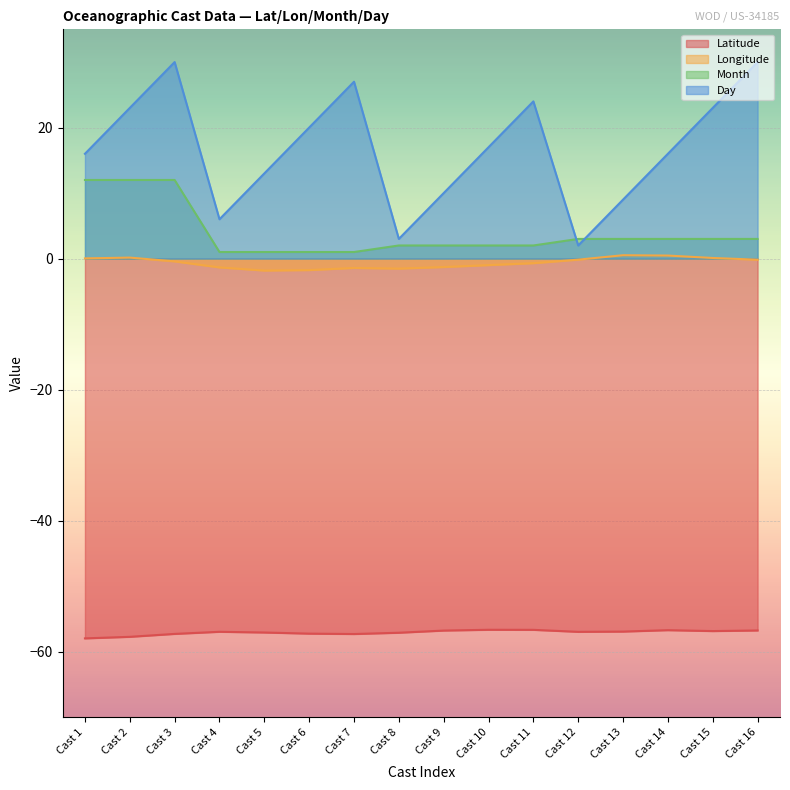

At which category is the sum across all series the highest?

Cast 3